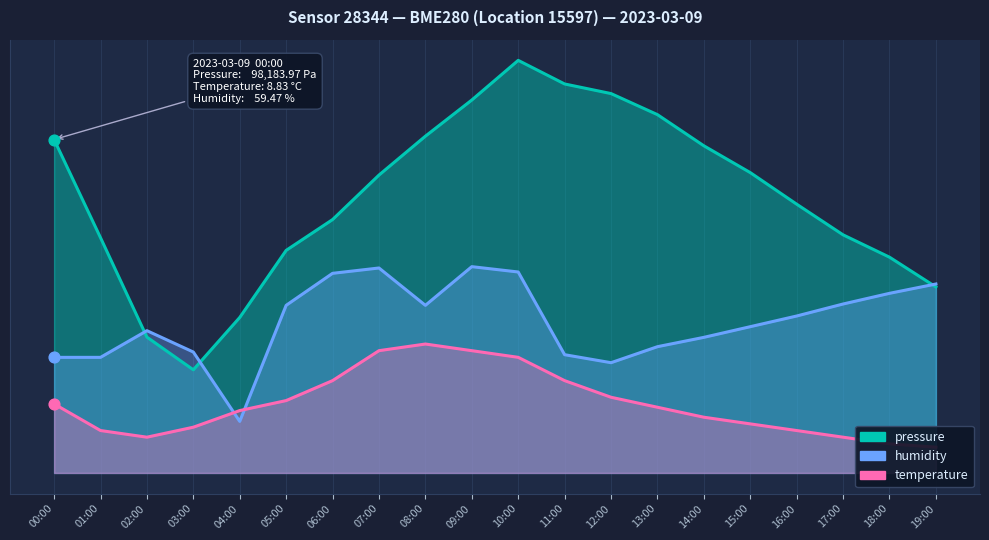

Which series has the largest total across all categories?

pressure